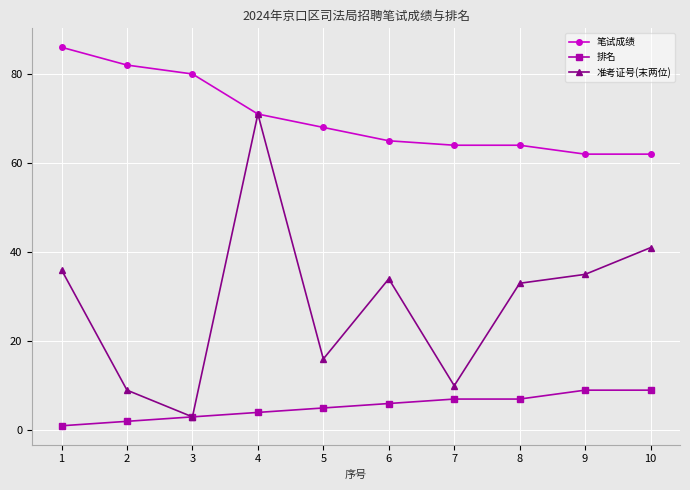

How many lines are shown in the chart?

3